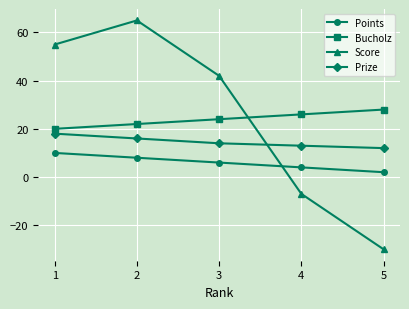

Which series has the largest range (max minus min)?

Score